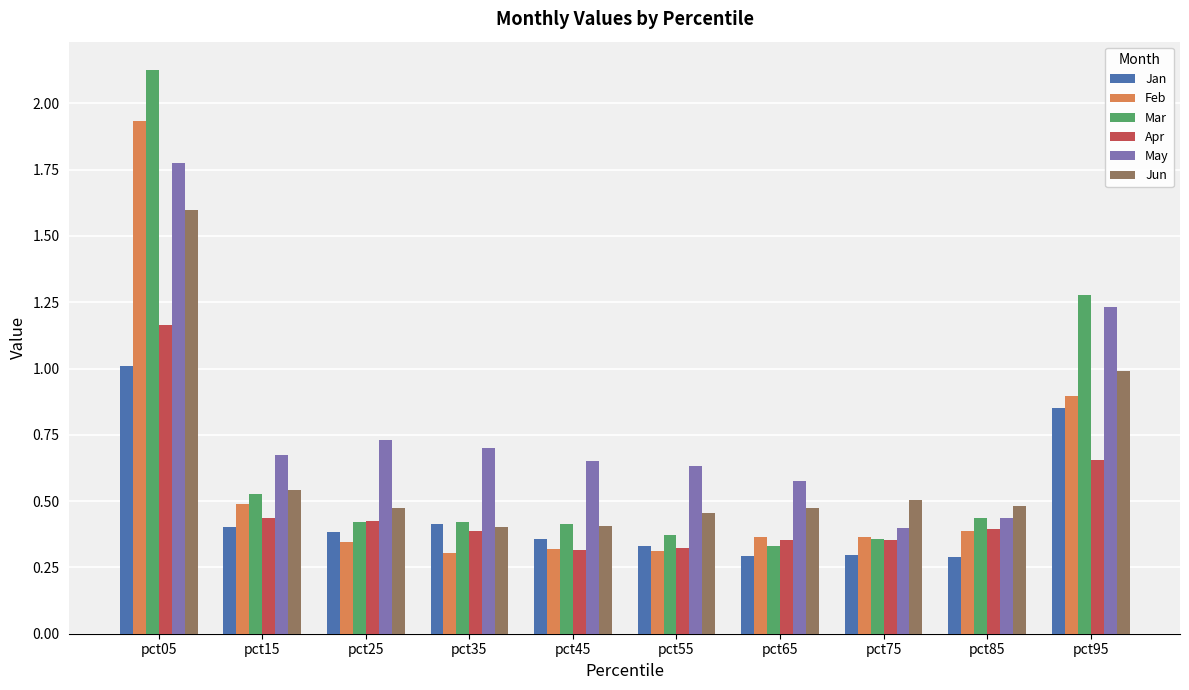

List the series in order of their peak value, lowest first.

Jan, Apr, Jun, May, Feb, Mar